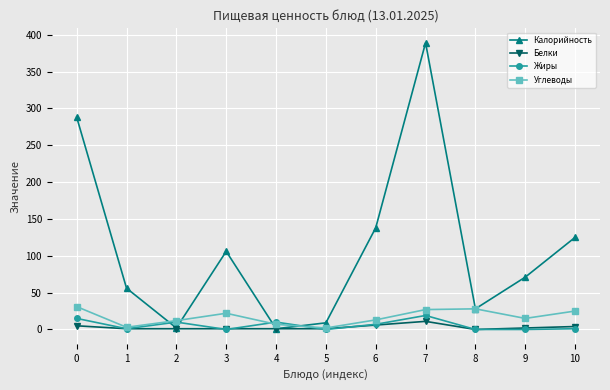

What is the difference between the maximum and minimum values in the Углеводы series?

29